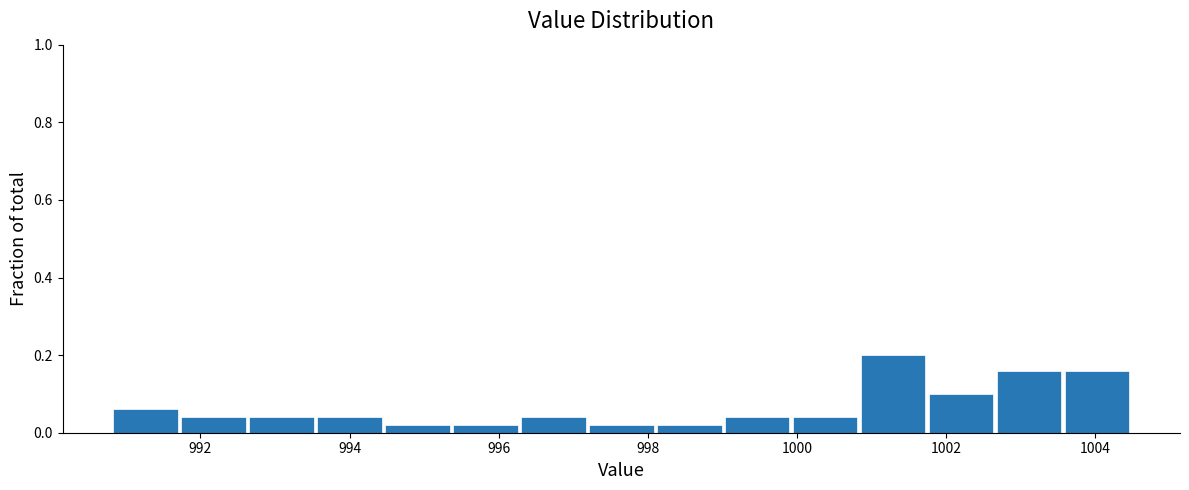

Reading left to right, transcribe this chart: for each bar, give the range it covers on the x-axis and its height. Neither the bar edges nor the heights are printed on the chart, so give them approximately, as read against the axes.

990.8 to 991.8: 0.06
991.8 to 992.6: 0.04
992.6 to 993.6: 0.04
993.6 to 994.4: 0.04
994.4 to 995.4: 0.02
995.4 to 996.2: 0.02
996.2 to 997.2: 0.04
997.2 to 998.2: 0.02
998.2 to 999.0: 0.02
999.0 to 1000.0: 0.04
1000.0 to 1000.8: 0.04
1000.8 to 1001.8: 0.20
1001.8 to 1002.6: 0.10
1002.6 to 1003.6: 0.16
1003.6 to 1004.4: 0.16